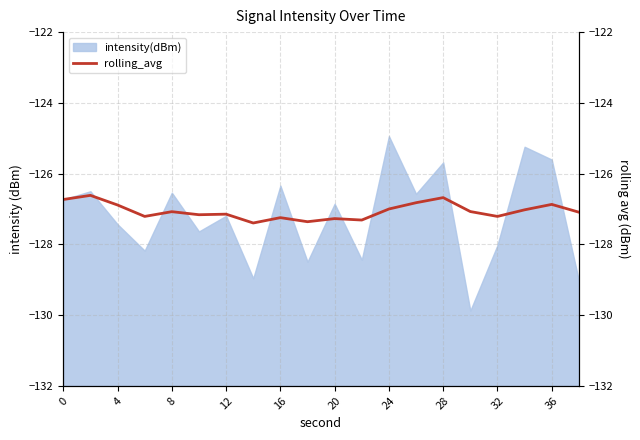

How many points are lower than both their immediate neighbors (excluding endpoints)?

6